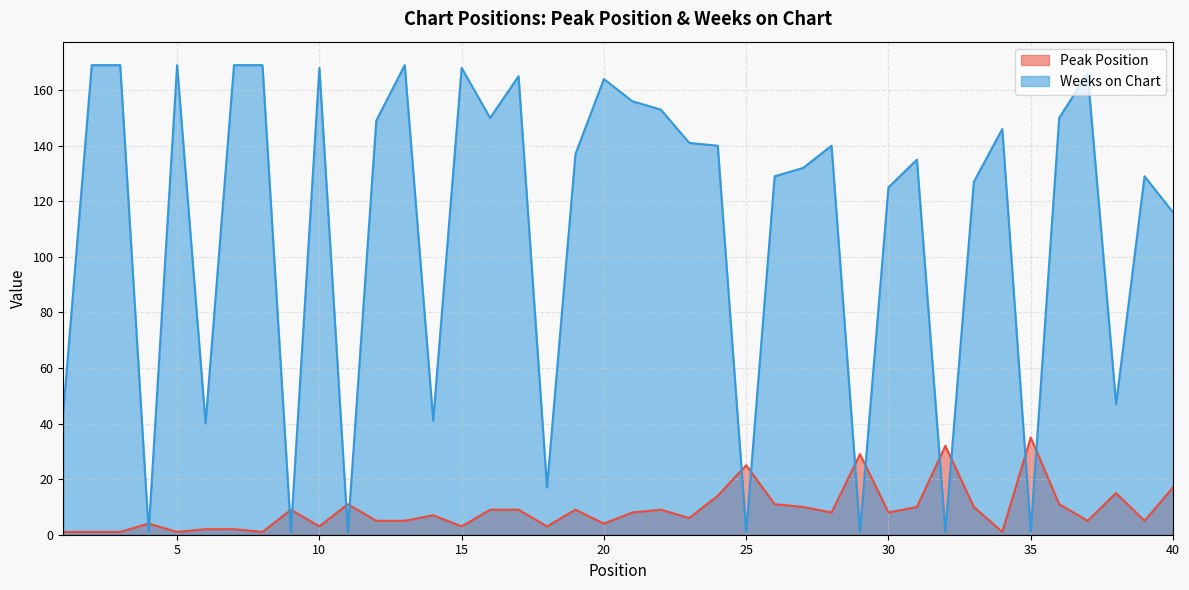

At 33, list the series in order from smallest to largest.

Peak Position, Weeks on Chart